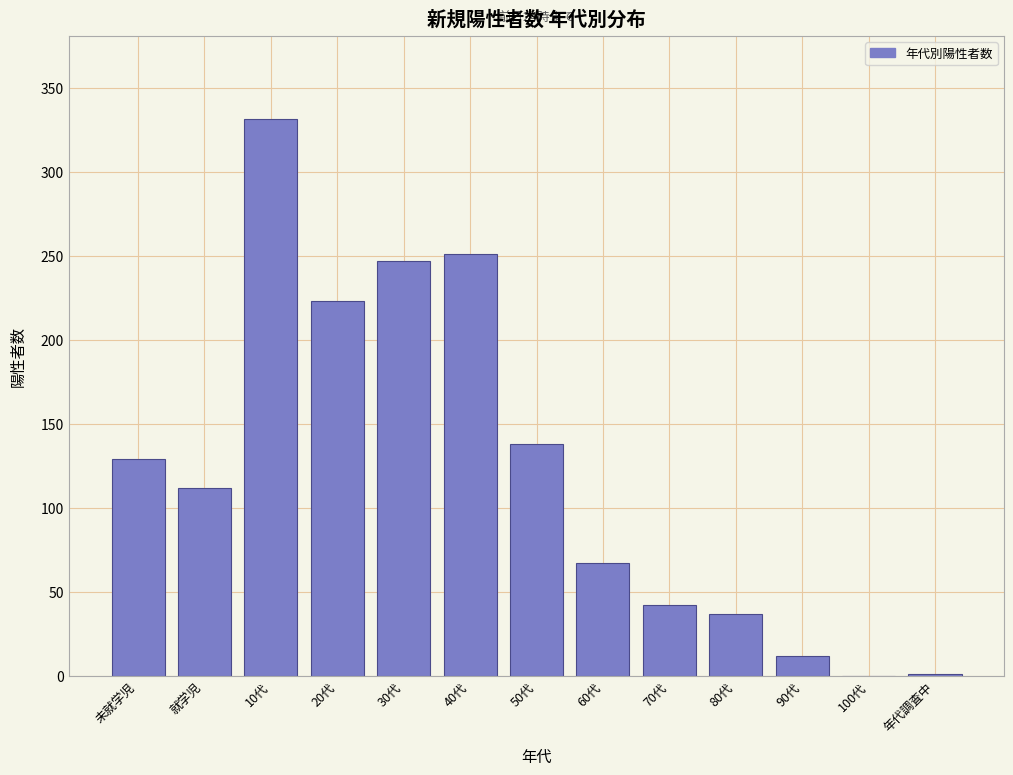

What is the change in value from 10代 to 60代?

-264